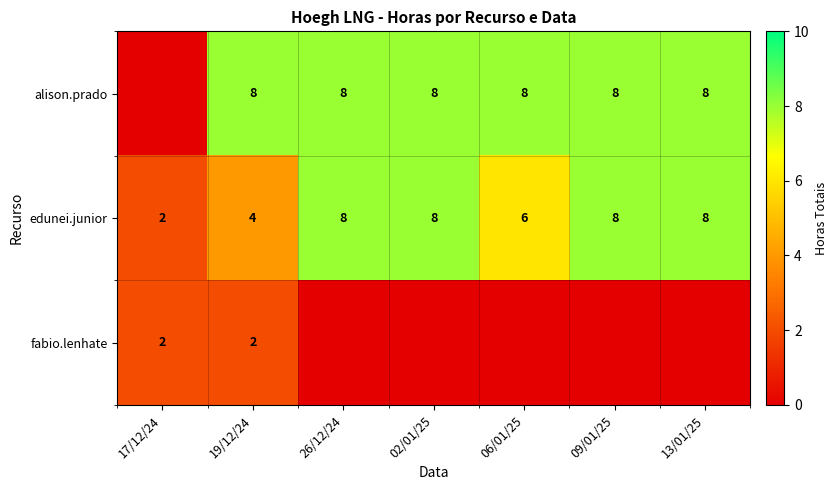

What is the sum of the edunei.junior values at 09/01/25 and 26/12/24?

16